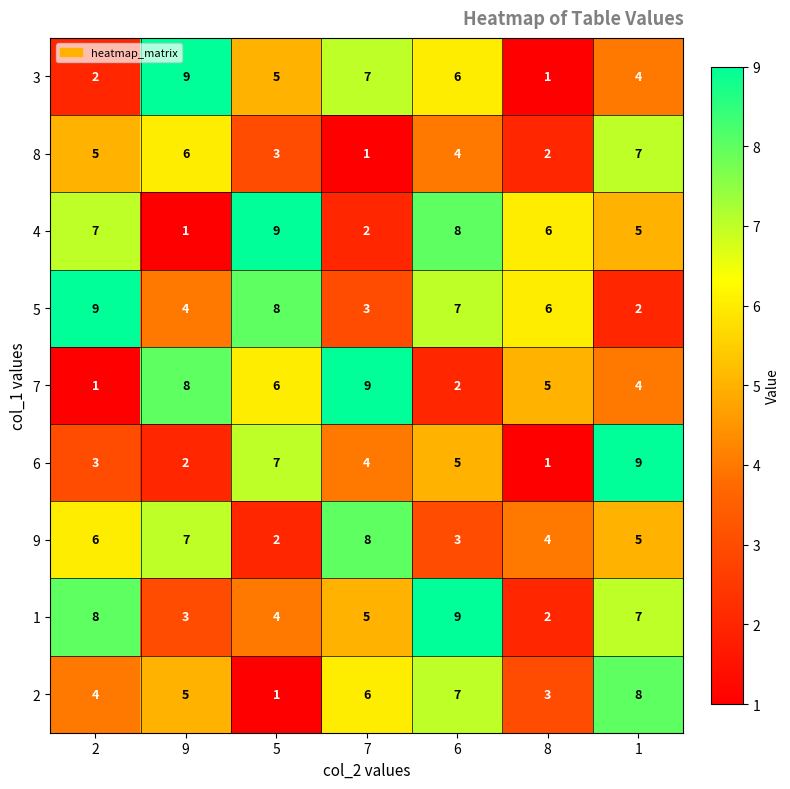

Rank the series at 2 from highest to lowest value.

5, 1, 4, 9, 8, 2, 6, 3, 7